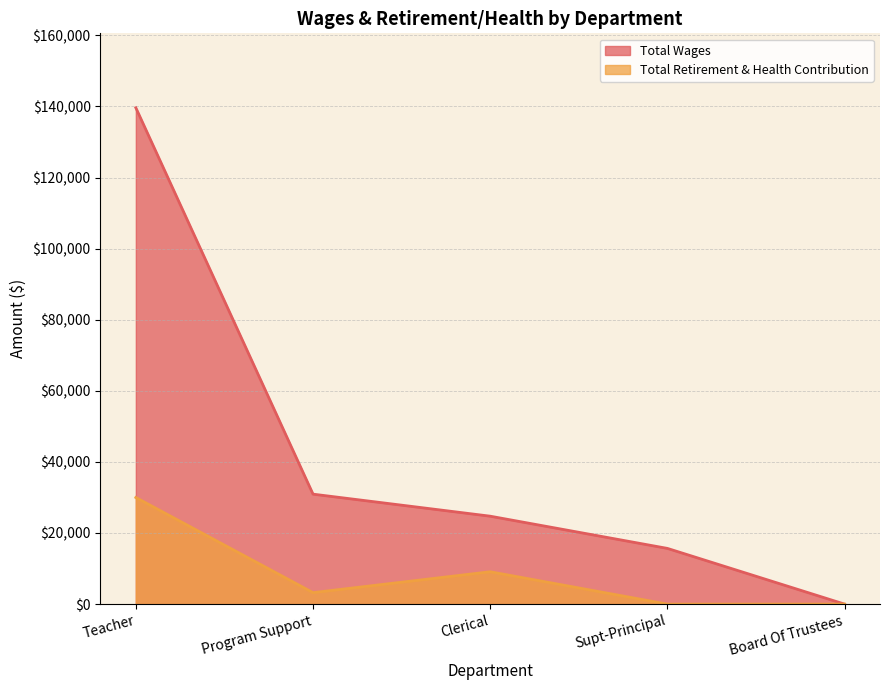

The Total Wages series shows 15499 at Clerical. True or false?

False